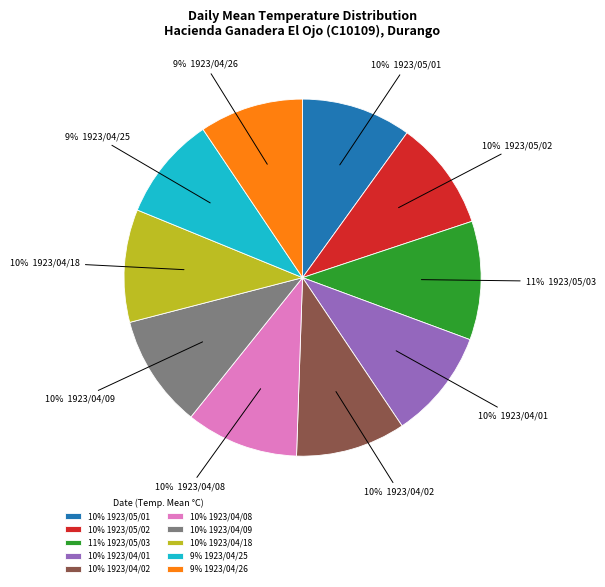

What percentage is the 10% 1923/05/02 slice, to the nearest percent?

10%